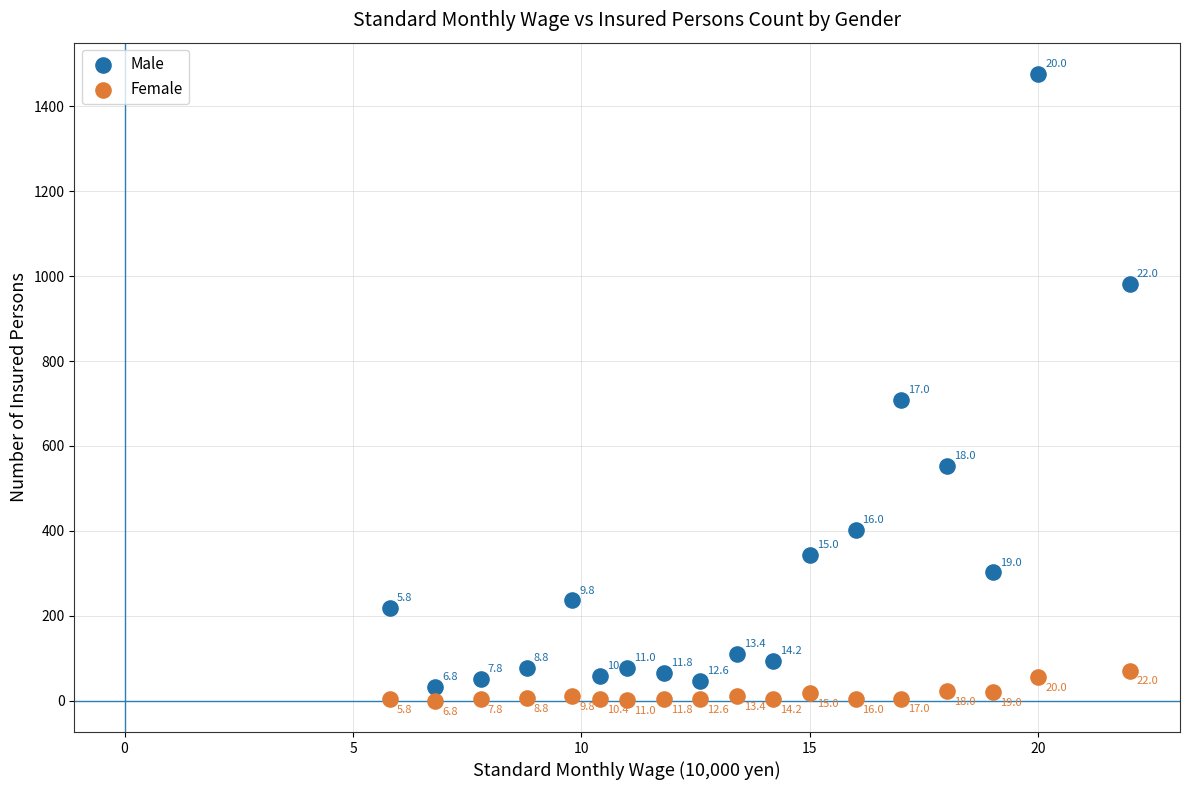

Which series reaches the minimum Y coordinate?

Female